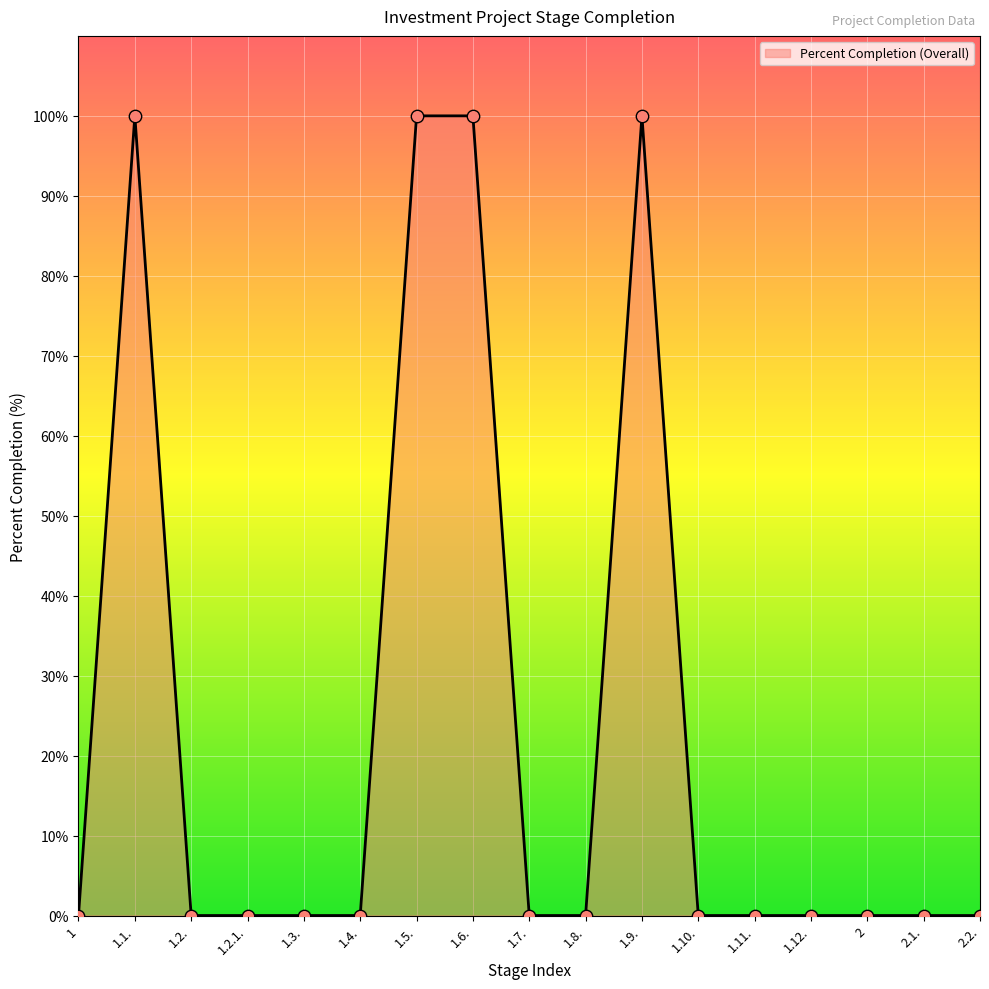

Between 1.9. and 1.10., which is larger?

1.9.